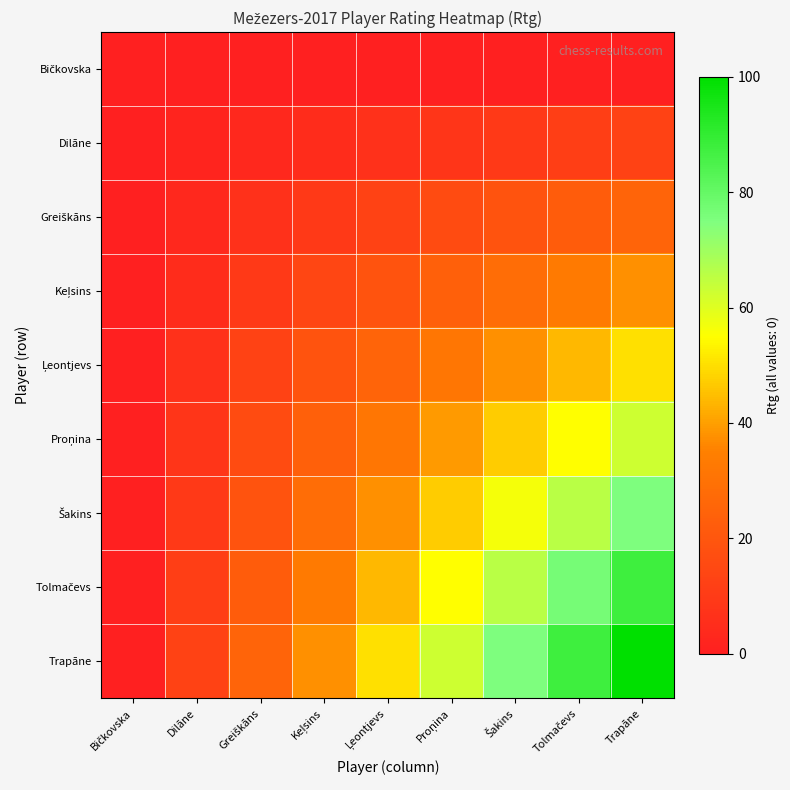

Which has a higher value, Greiškāns or Dilāne?

Greiškāns